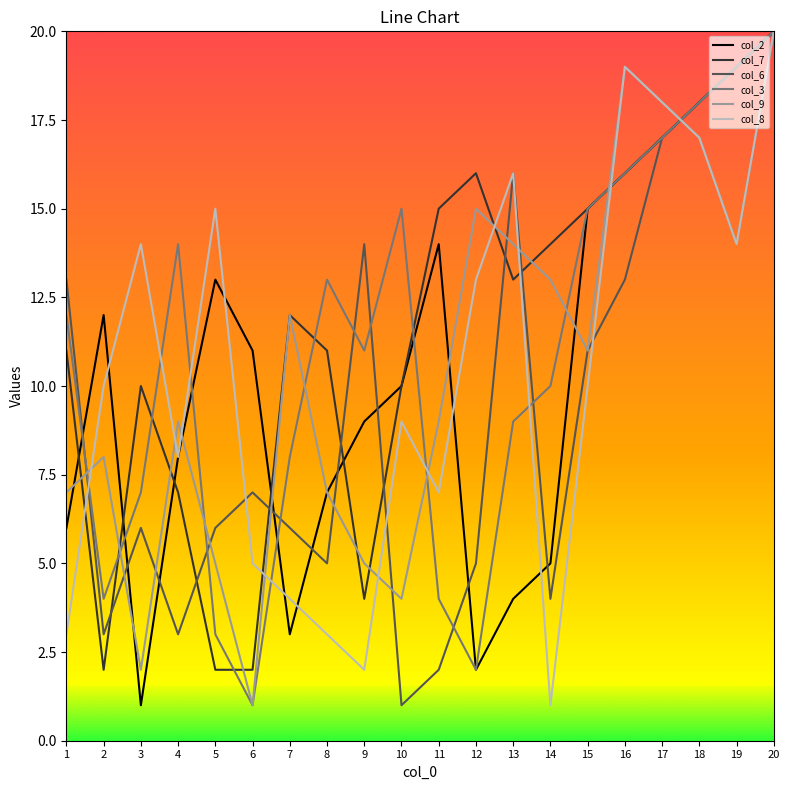

At how many categories does at least one series exceed 3?

20